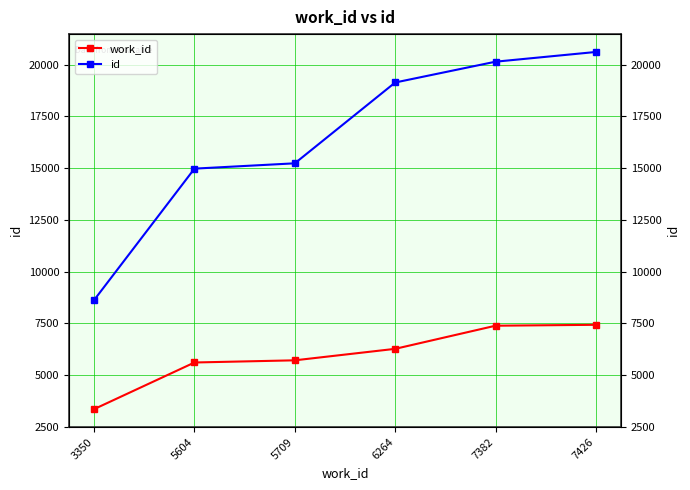

What are all the series names shown in the legend?

work_id, id